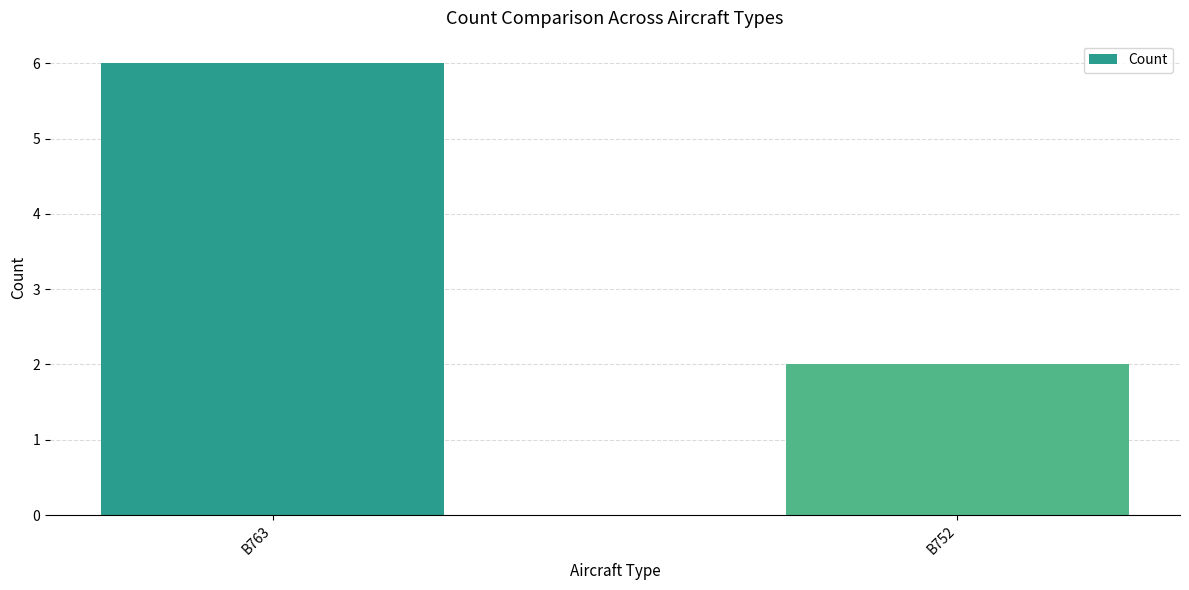

Which has a higher value, B763 or B752?

B763